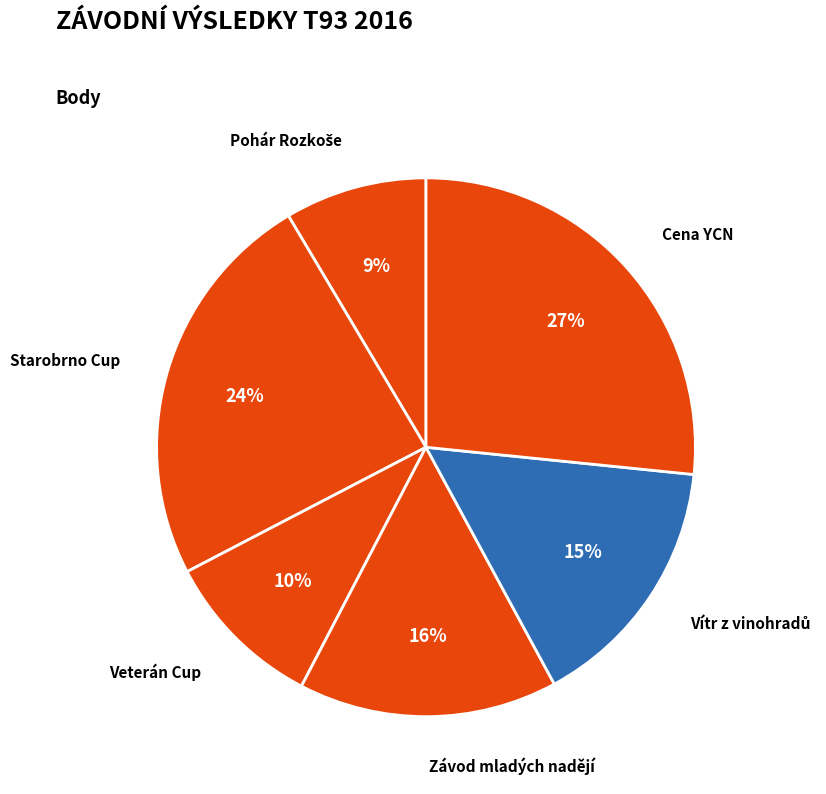

What is the largest slice in the pie chart?

Cena YCN